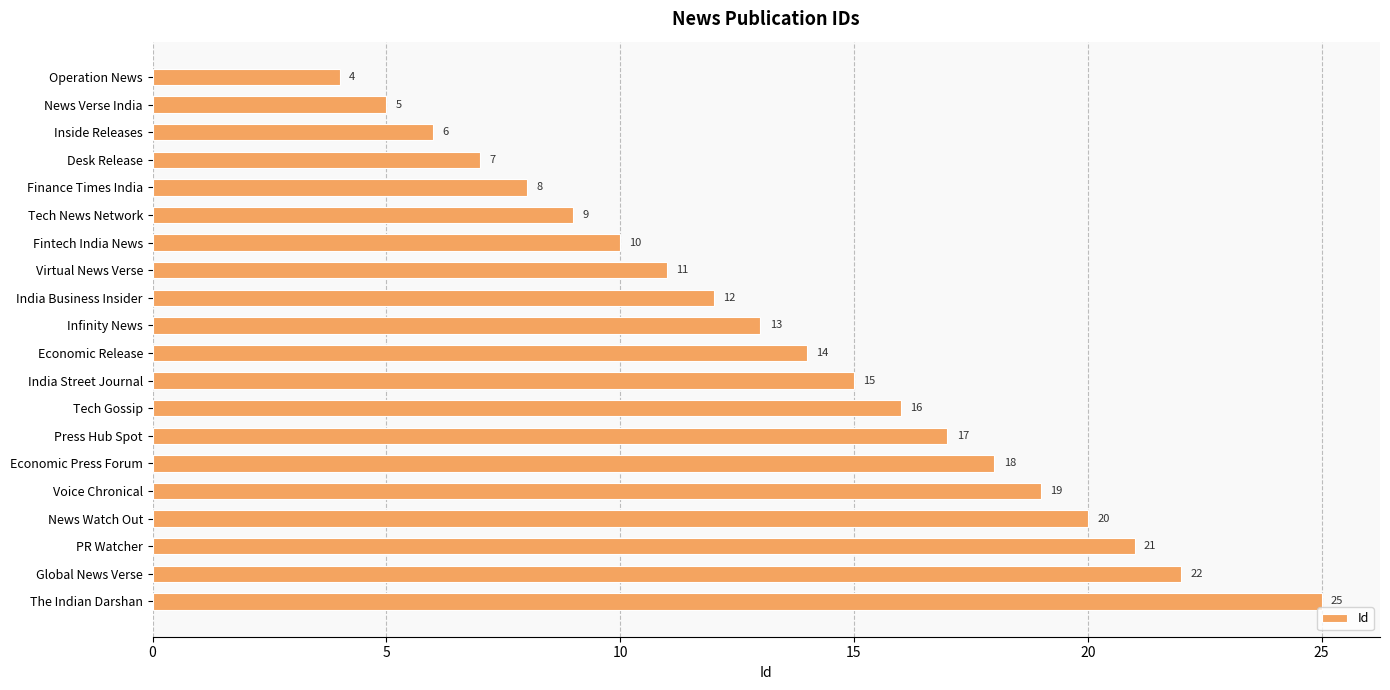

What is the value of the 1st bar from the top?

4